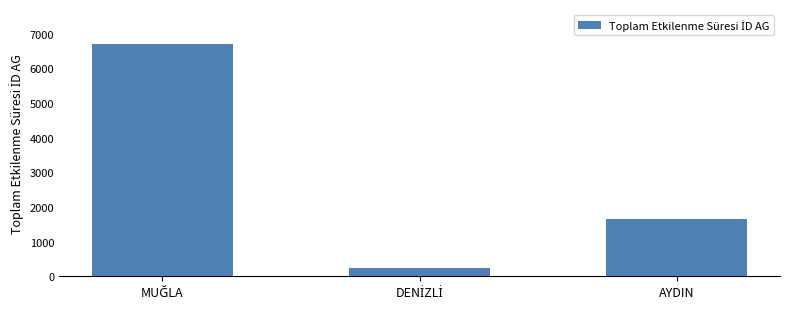

Are the bars horizontal?

No